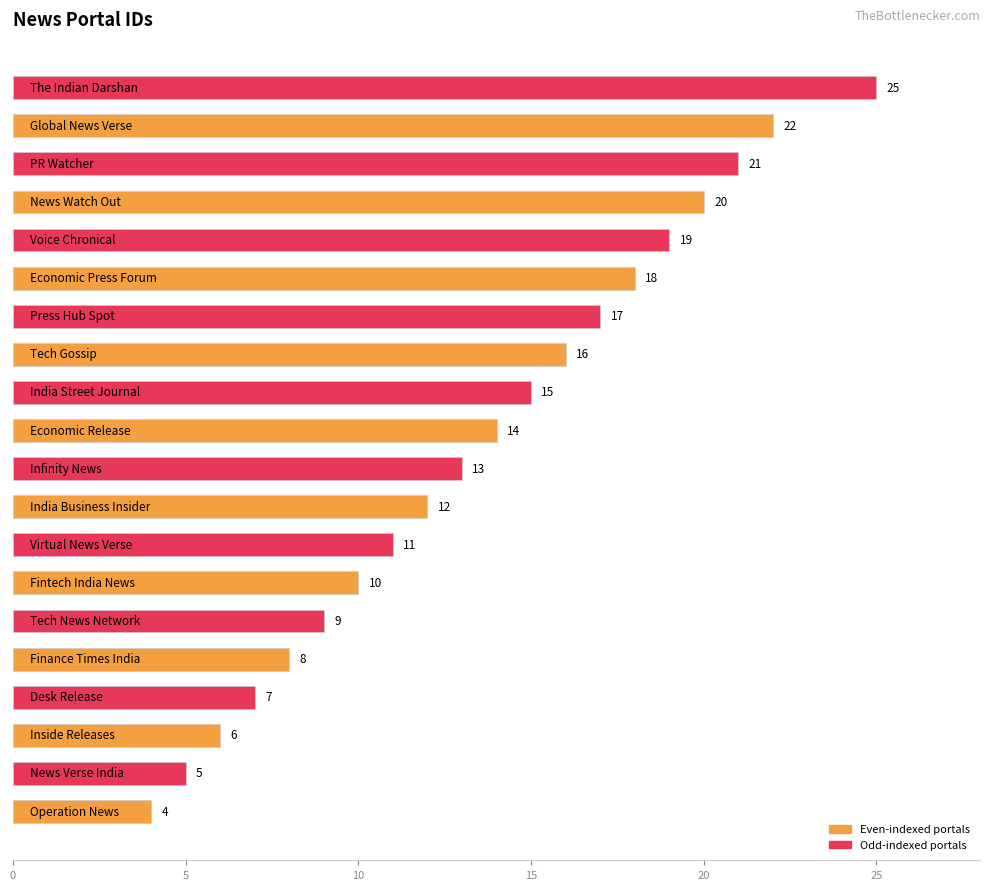

How many bars are there in total?

20